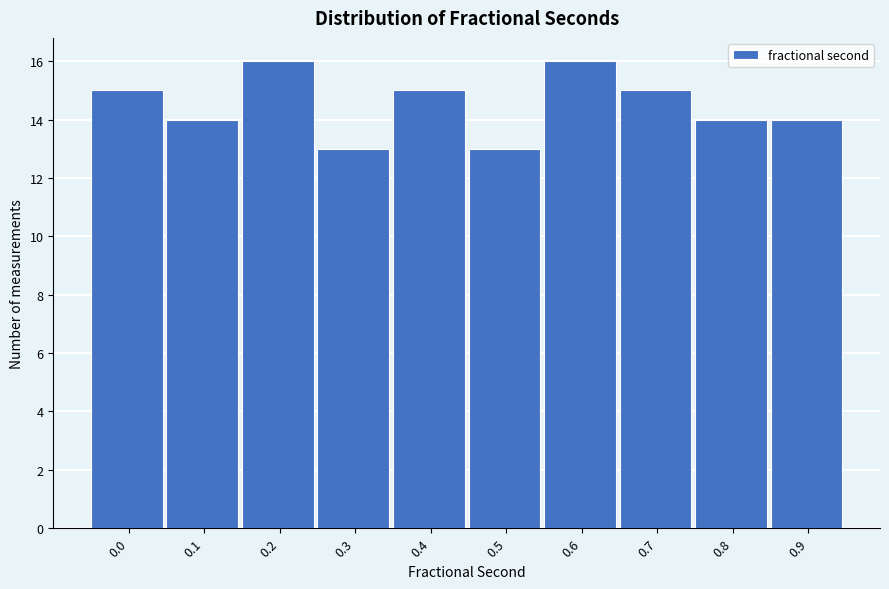

Reading left to right, transcribe all the data shown in this chart.

15	14	16	13	15	13	16	15	14	14